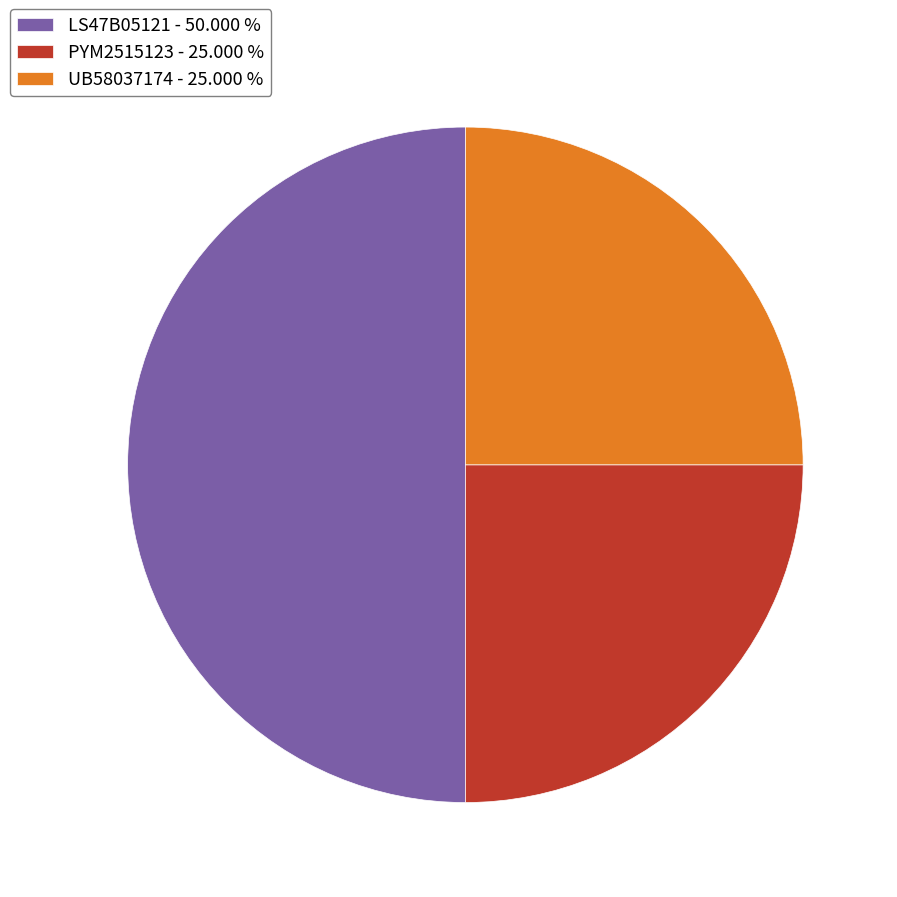

Is UB58037174 - 25.000 % the majority of the pie?

No